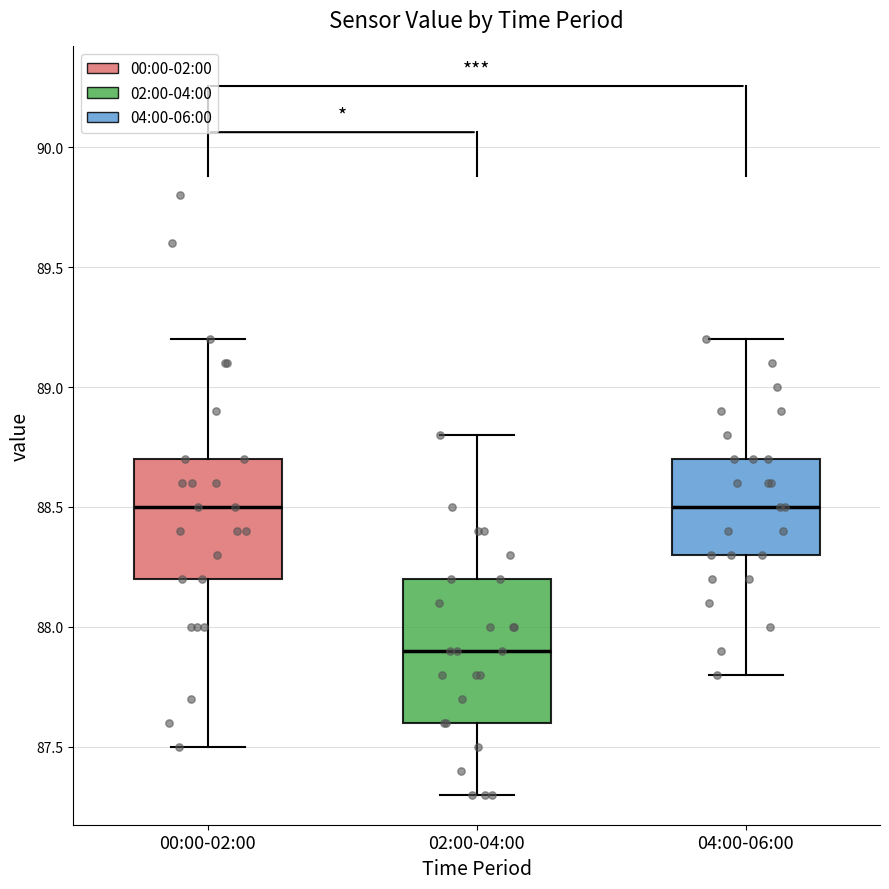

Reading left to right, transcribe this box plot: for each box, give where its median line is, the range the box spans, and where its two whiskers end, as read against the y-axis. The values are not printed on the chart, so give them approximately, as read against the axis.

00:00-02:00: median 88.5, box 88.2 to 88.7, whiskers 87.5 to 89.2
02:00-04:00: median 87.9, box 87.6 to 88.2, whiskers 87.3 to 88.8
04:00-06:00: median 88.5, box 88.3 to 88.7, whiskers 87.8 to 89.2